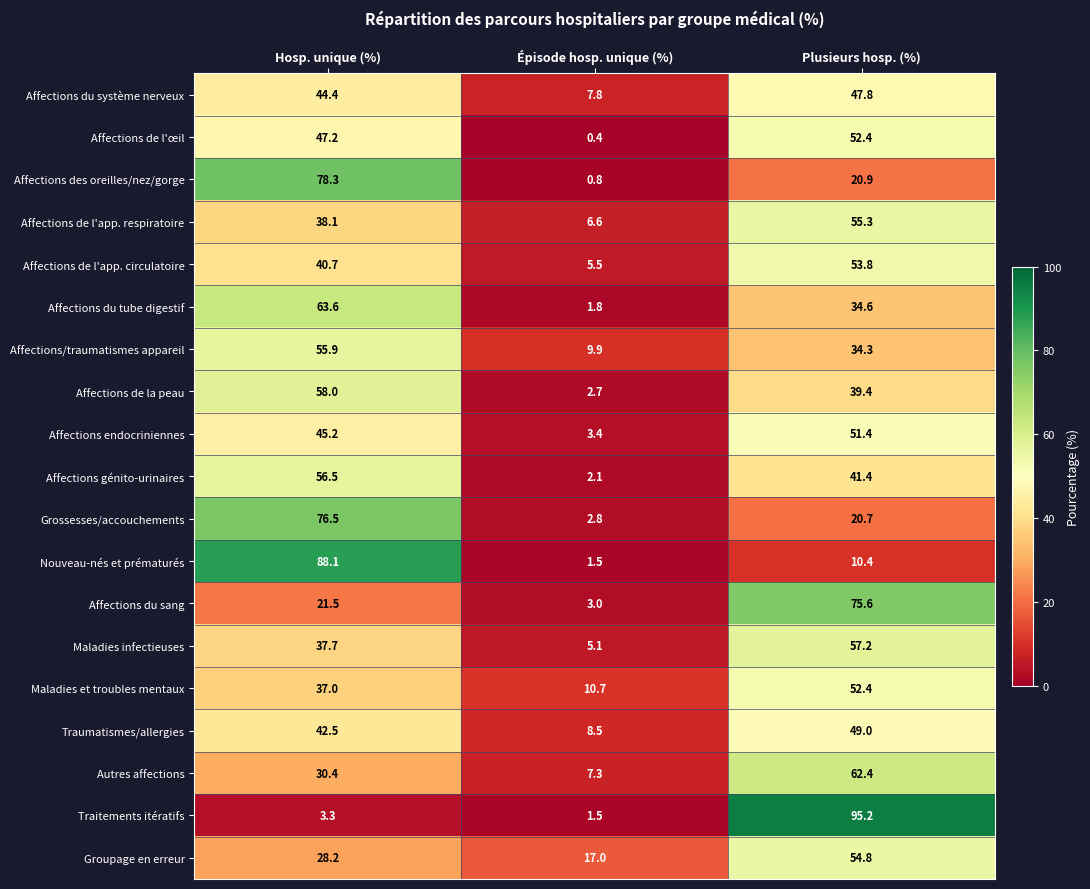

What is the difference between the Affections de l'app. respiratoire values at Hosp. unique (%) and Épisode hosp. unique (%)?

31.5